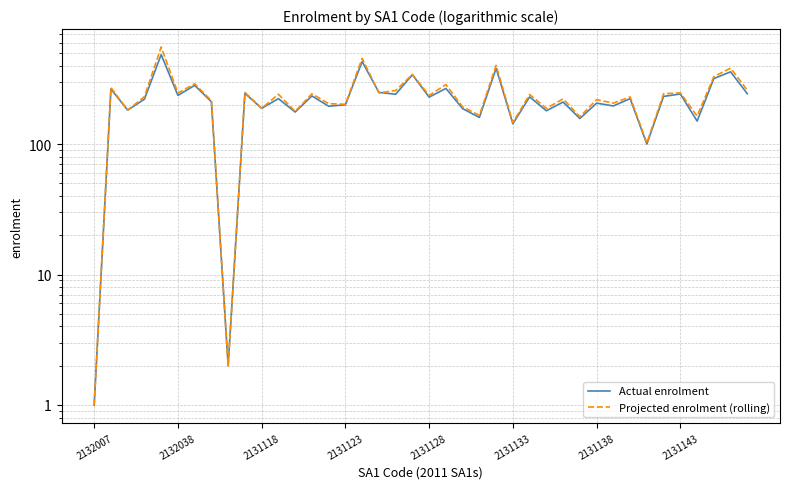

True or false: Projected enrolment (rolling) and Actual enrolment cross at least once.

True